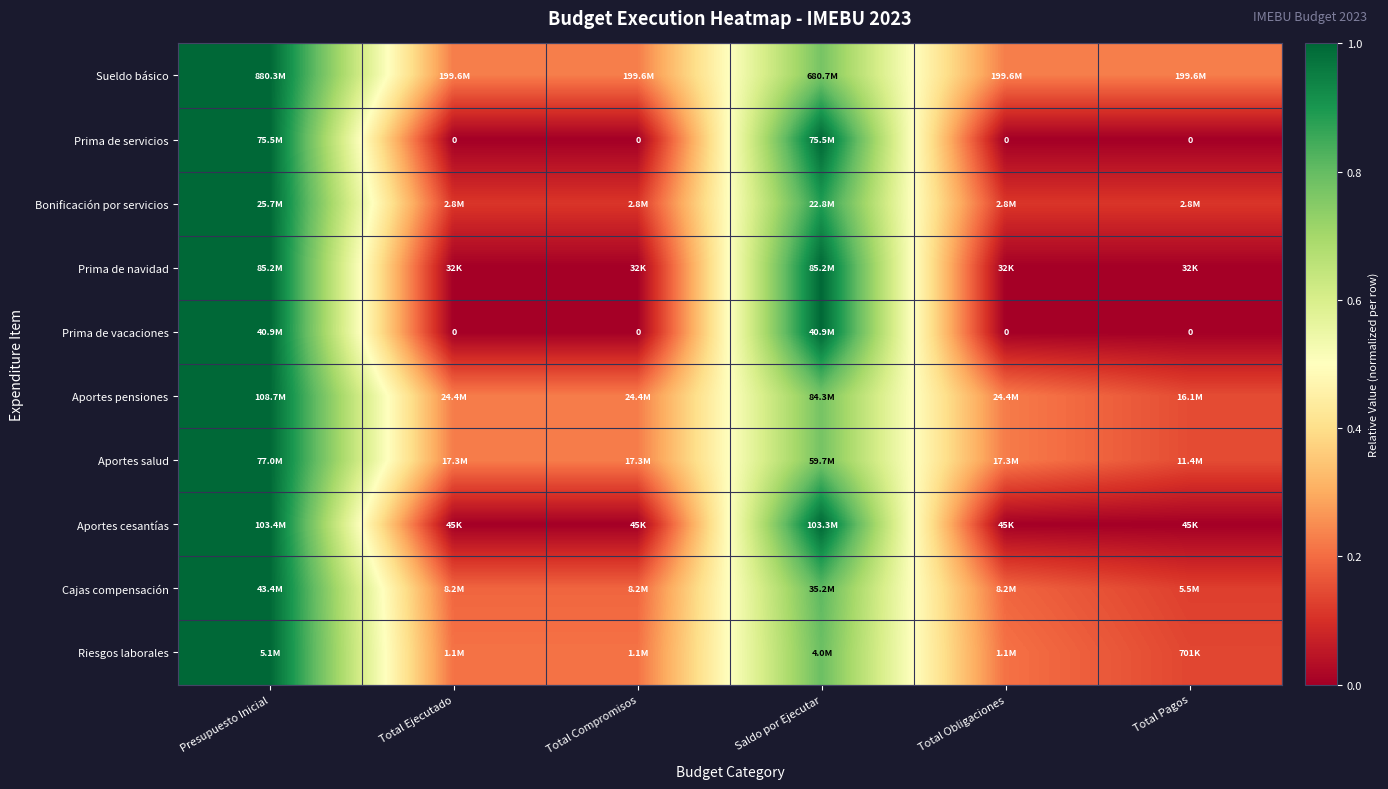

Which series has the widest spread of values?

Prima de servicios